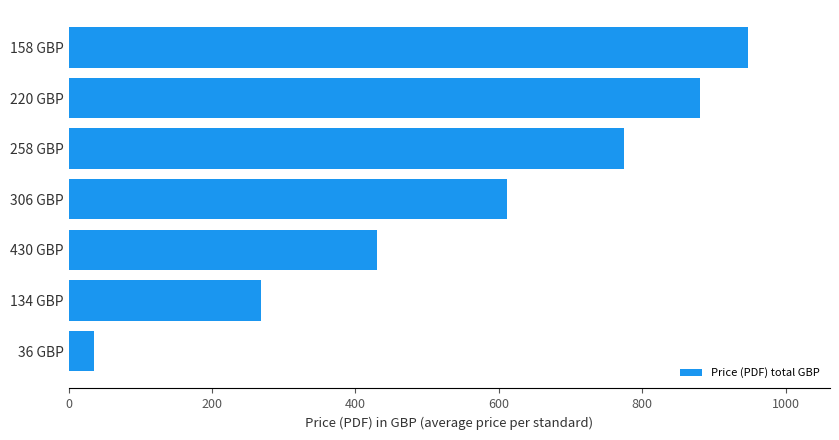

List the labels in order of value, smallest first.

36 GBP, 134 GBP, 430 GBP, 306 GBP, 258 GBP, 220 GBP, 158 GBP